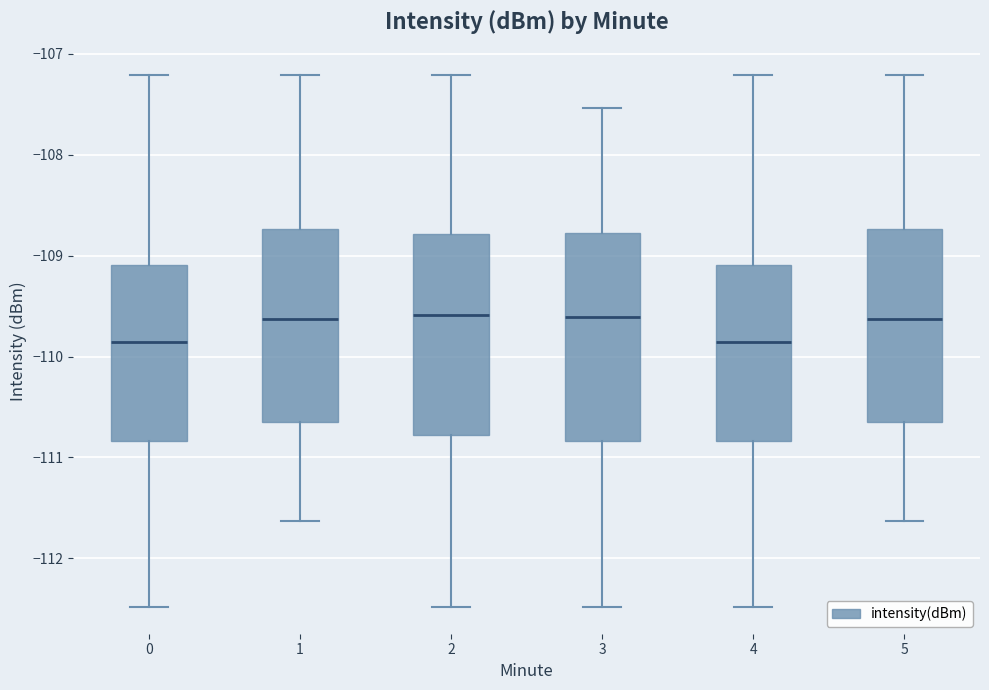

Where does the median line of the box at x = 0 sit on the y-axis? The values are not printed on the chart, so give them approximately, as read against the axis.

-109.9